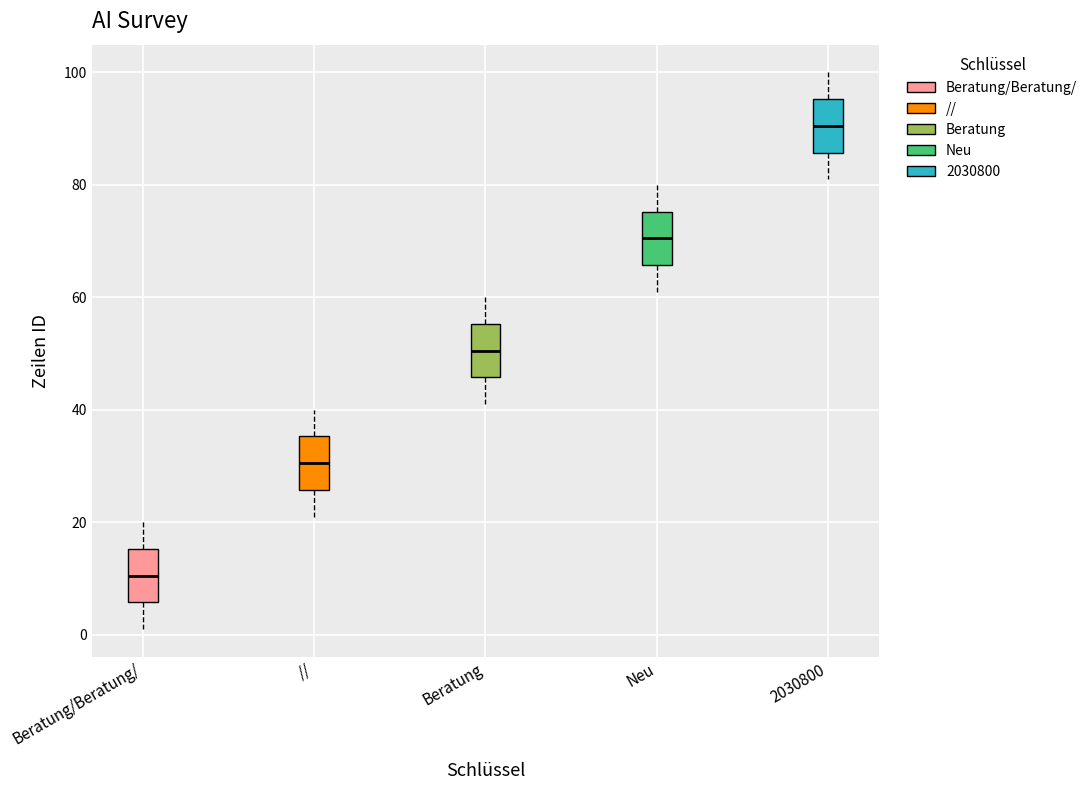

Reading left to right, transcribe this box plot: for each box, give where its median line is, the range the box spans, and where its two whiskers end, as read against the y-axis. The values are not printed on the chart, so give them approximately, as read against the axis.

Beratung/Beratung/: median 10, box 6 to 16, whiskers 2 to 20
//: median 30, box 26 to 36, whiskers 22 to 40
Beratung: median 50, box 46 to 56, whiskers 42 to 60
Neu: median 70, box 66 to 76, whiskers 62 to 80
2030800: median 90, box 86 to 96, whiskers 82 to 100